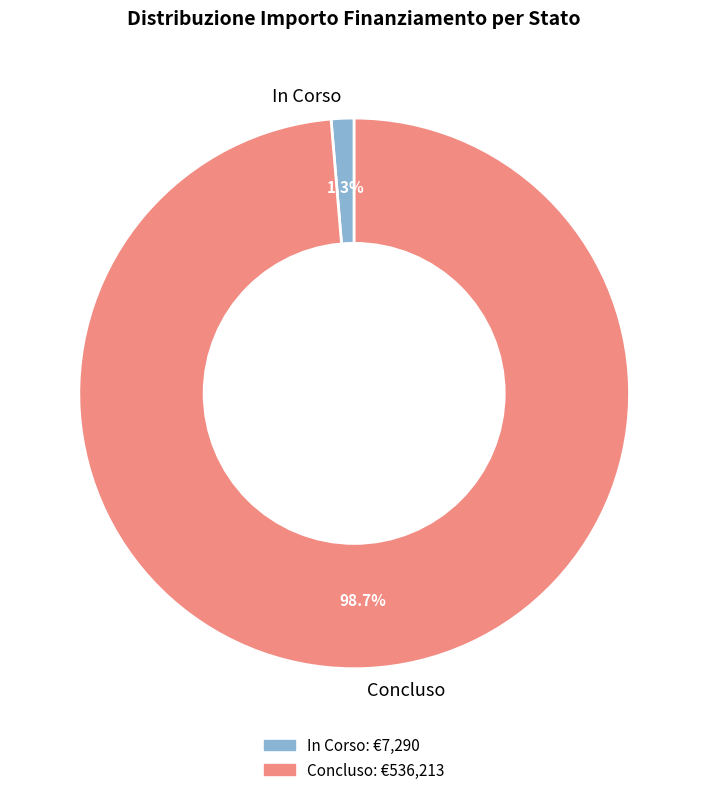

How many slices are in this pie chart?

2